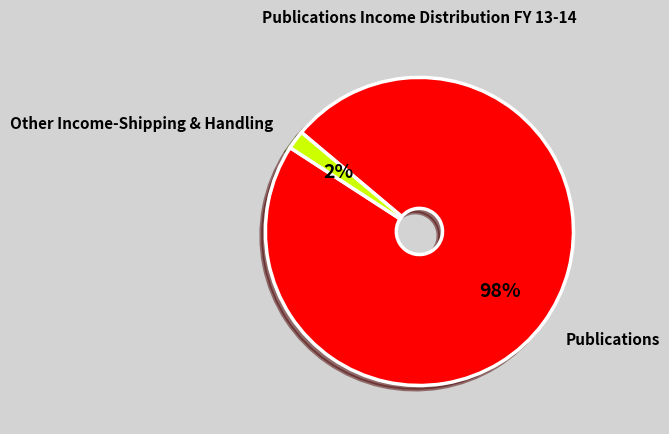

To the nearest percent, what is the average slice percentage?

50%